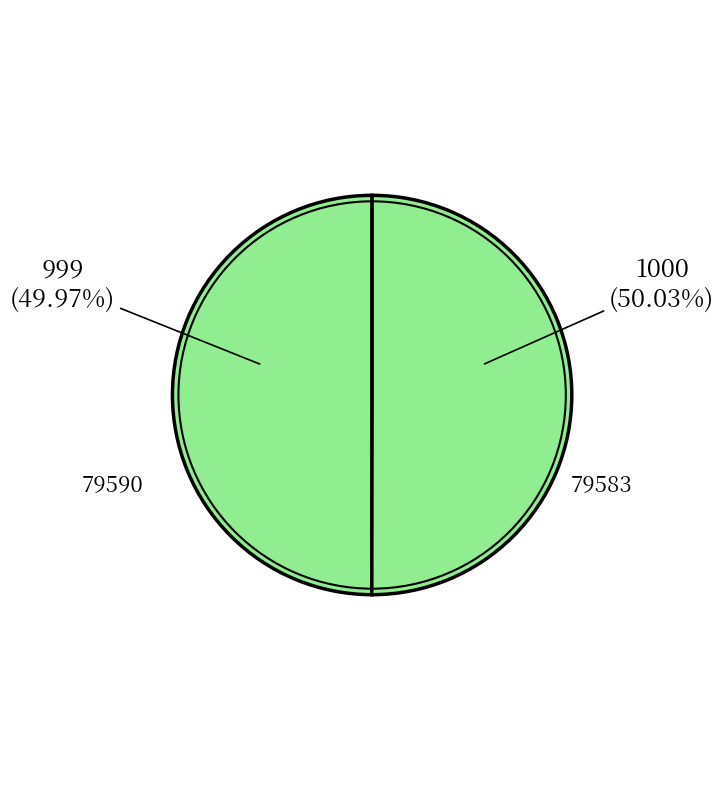

Does any single category account for the majority?

Yes